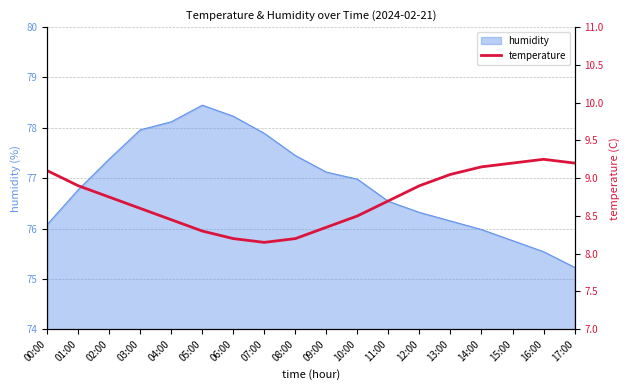

What position from the right is 04:00?

14